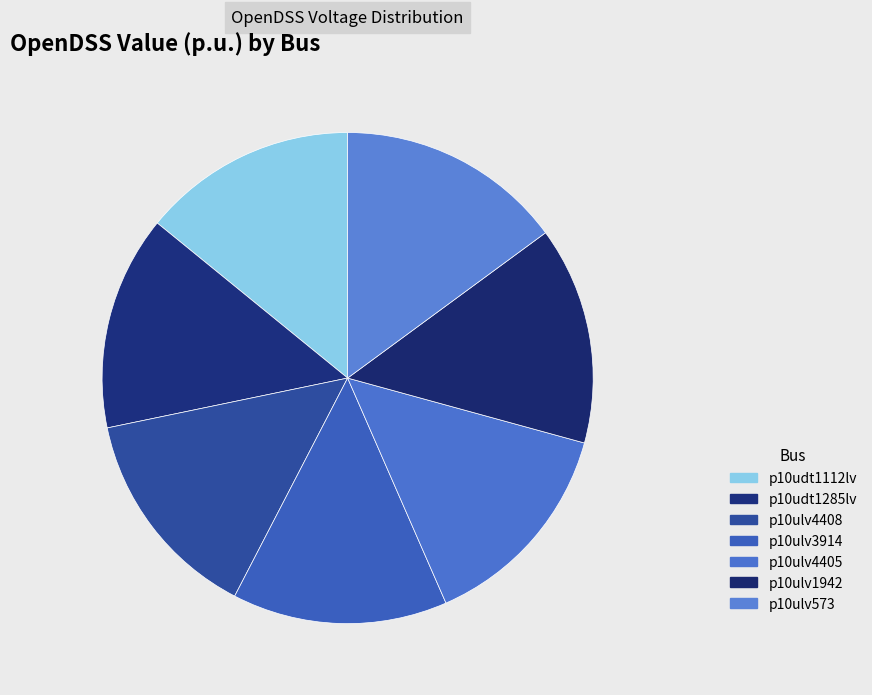

Which category has the biggest portion of the pie?

p10ulv573